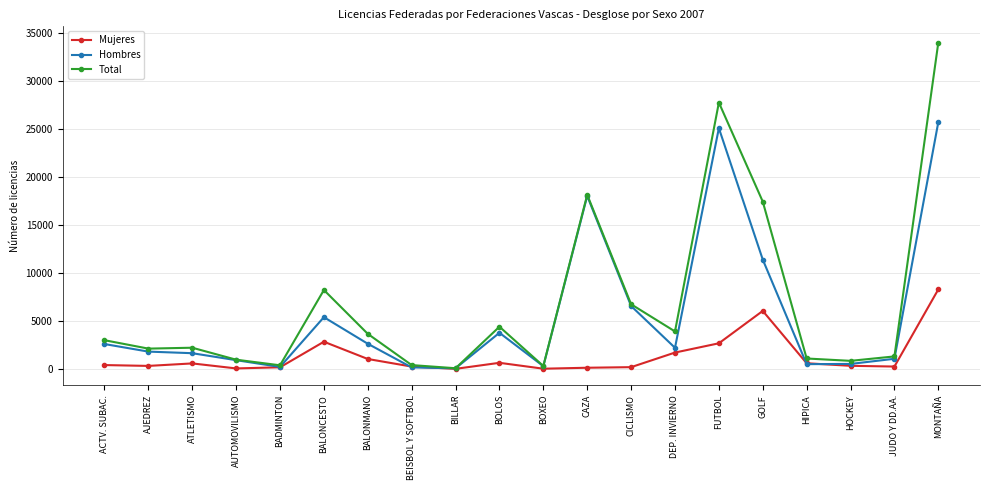

How many distinct data groups are displayed?

3